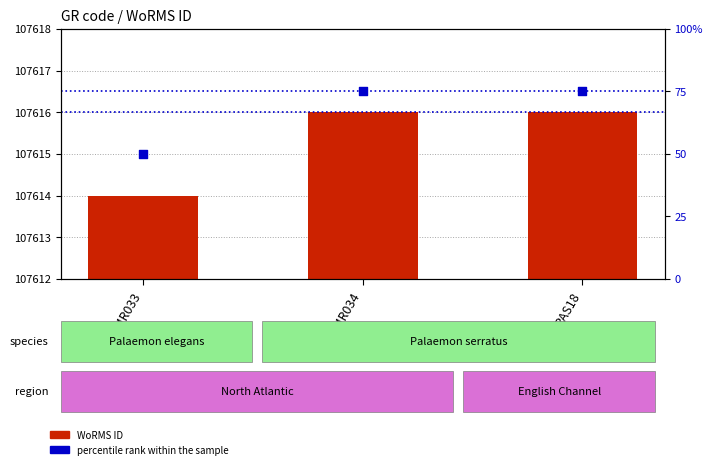

At which category is the sum across all series the highest?

EMR034